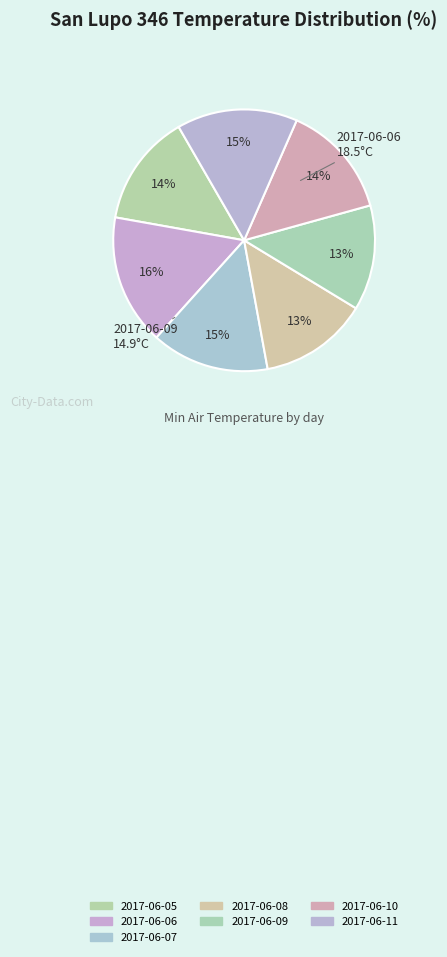

Is it true that 2017-06-09 is 20% of the pie?

False